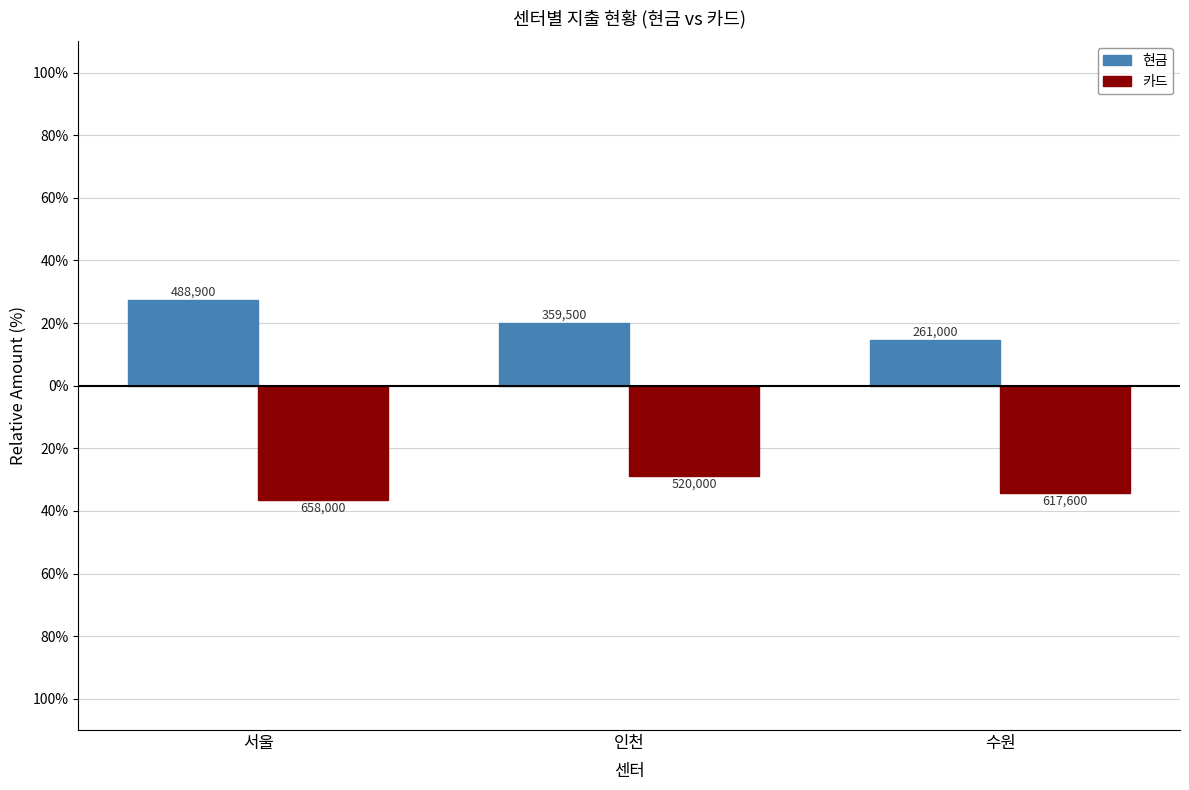

What are all the series names shown in the legend?

현금, 카드